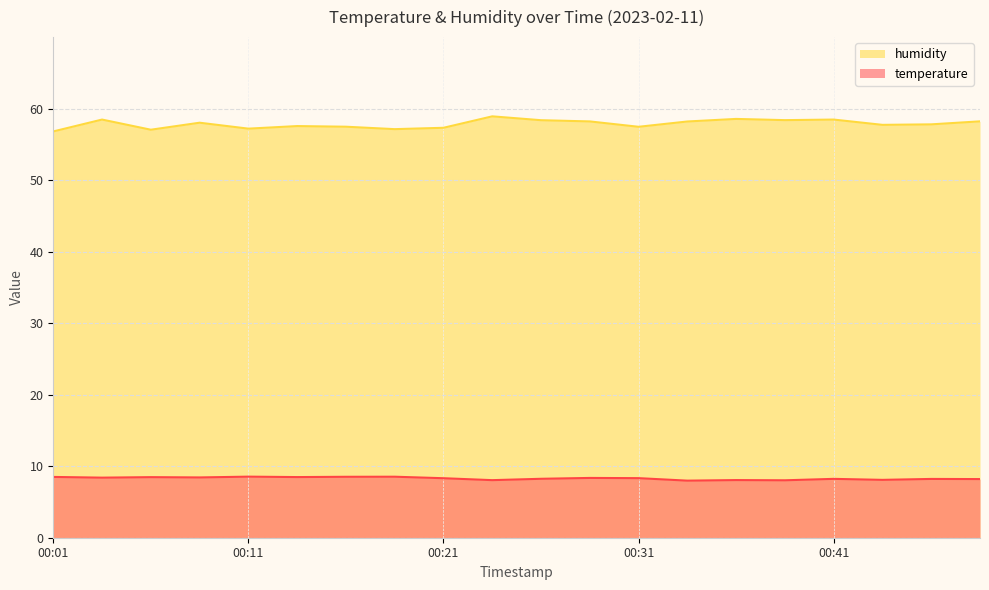

Rank the series at 00:13 from highest to lowest value.

humidity, temperature